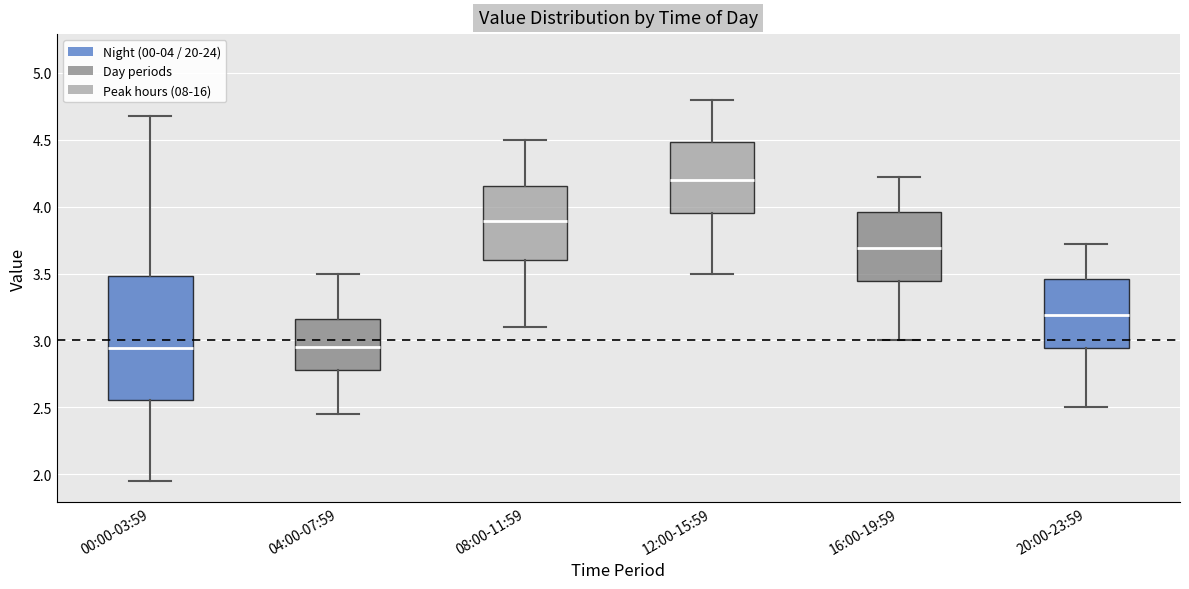

Where is the upper edge of the box for 20:00-23:59 on the y-axis? The values are not printed on the chart, so give them approximately, as read against the axis.

3.45